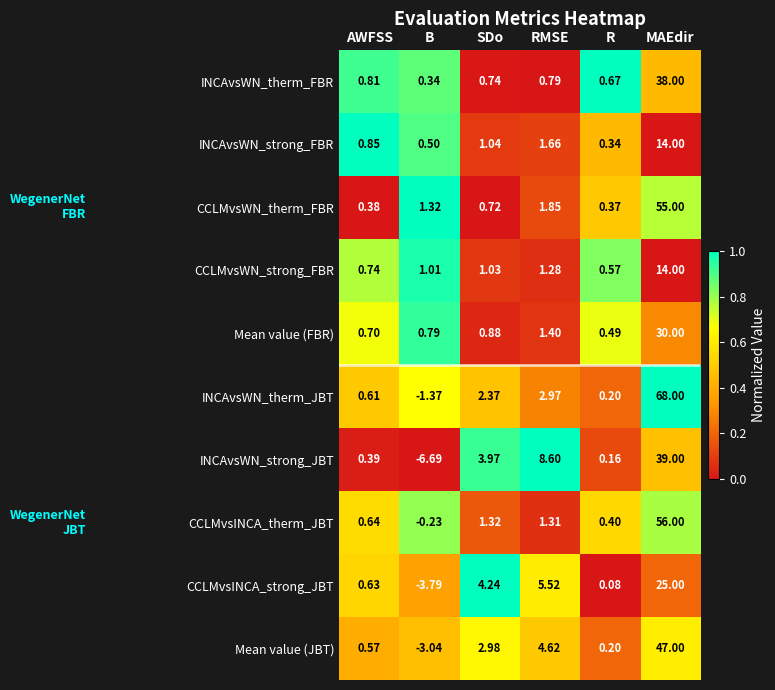

Which series changed the most between B and R?

INCAvsWN_strong_JBT